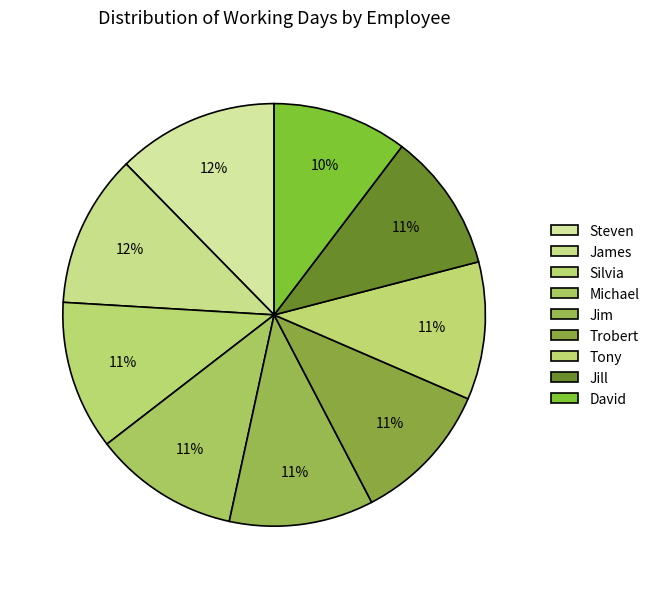

To the nearest percent, what is the combined percentage of Silvia and Jim?

22%